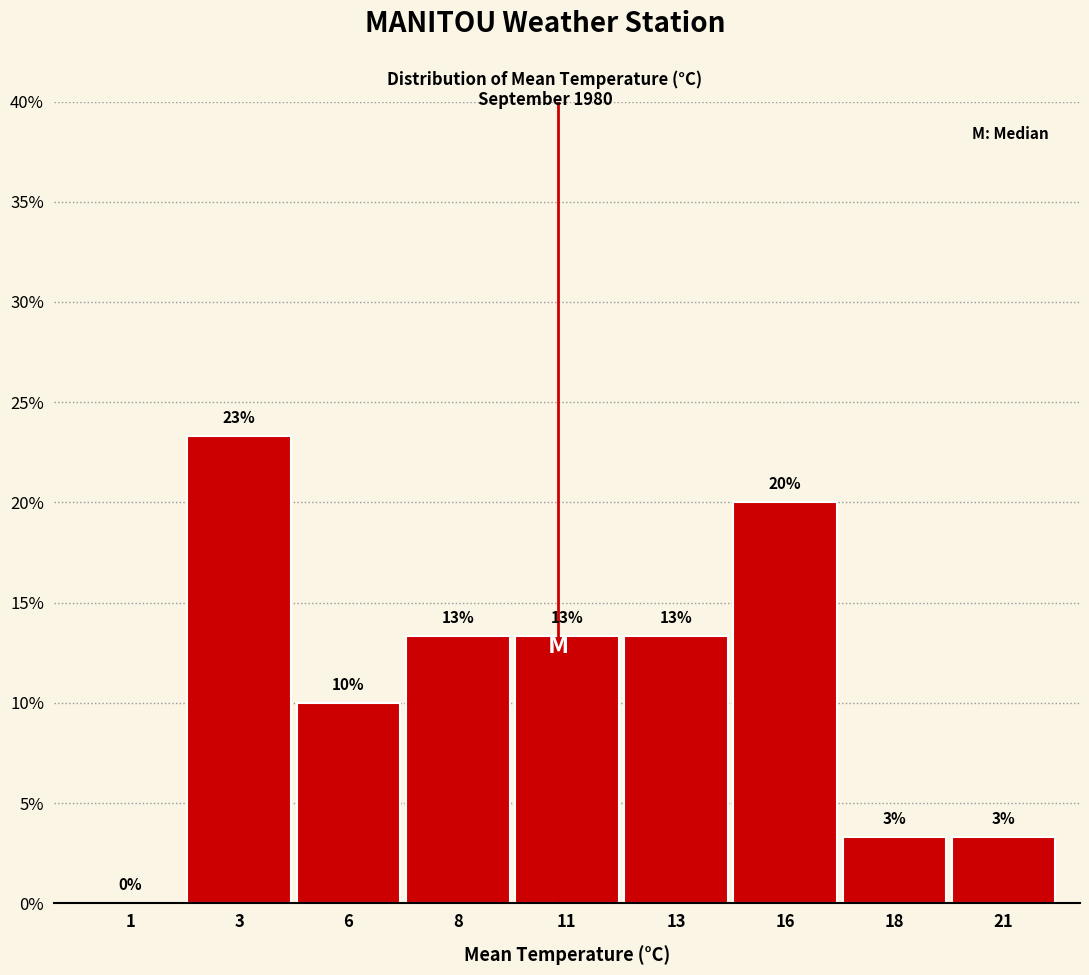

Are the bars horizontal?

No